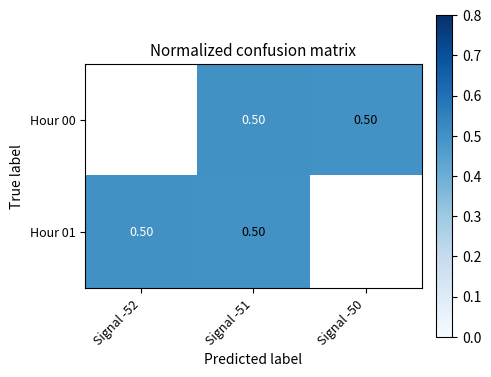

Which series has the largest range (max minus min)?

Hour 01